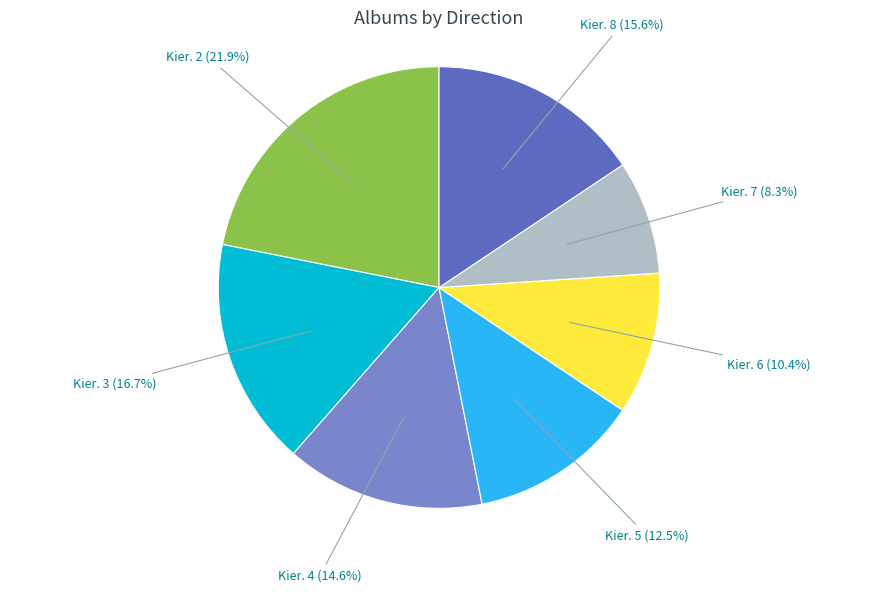

Rank the categories by value from lowest to highest.

Kier. 7, Kier. 6, Kier. 5, Kier. 4, Kier. 8, Kier. 3, Kier. 2